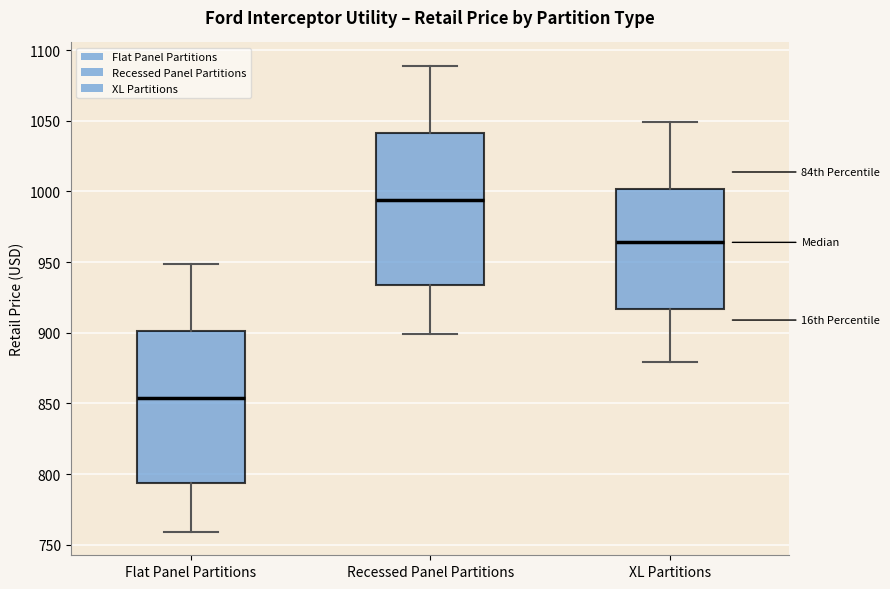

Reading left to right, read every box against the y-axis: the position of its median line, the range the box covers, and the ends of its whiskers. The values are not printed on the chart, so give them approximately, as read against the axis.

Flat Panel Partitions: median 855, box 795 to 900, whiskers 760 to 950
Recessed Panel Partitions: median 995, box 935 to 1040, whiskers 900 to 1090
XL Partitions: median 965, box 915 to 1000, whiskers 880 to 1050